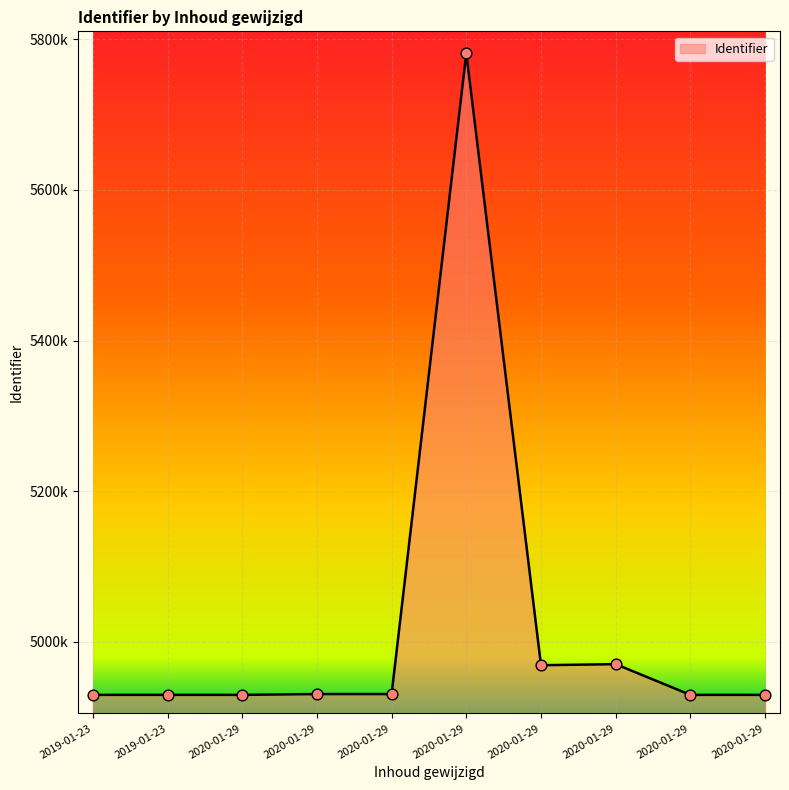

Does the chart have visible grid lines?

Yes